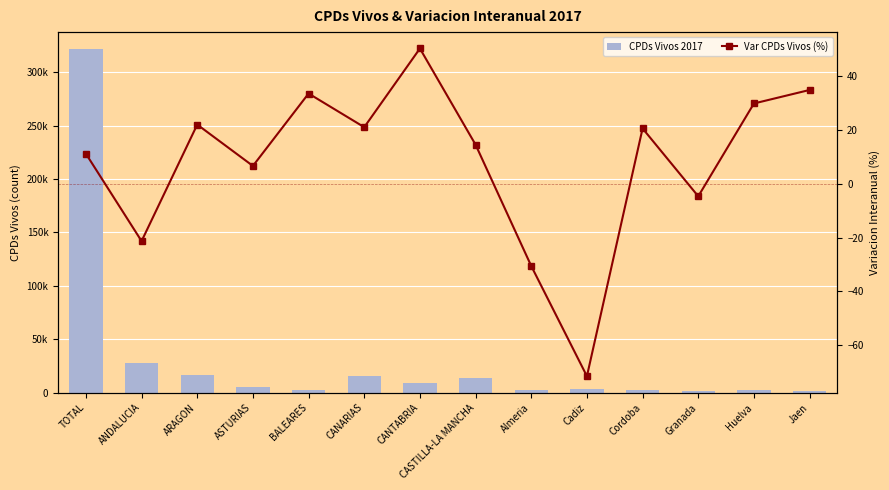

How many bars are there in each group?

2